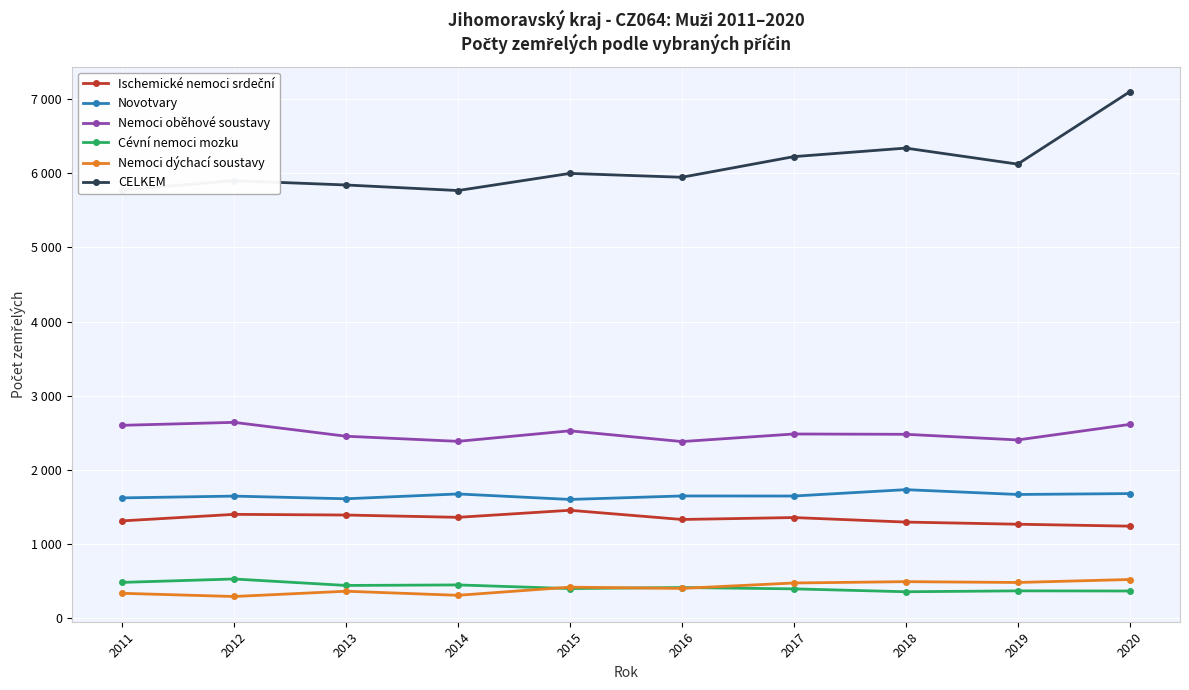

Does the chart have visible grid lines?

Yes